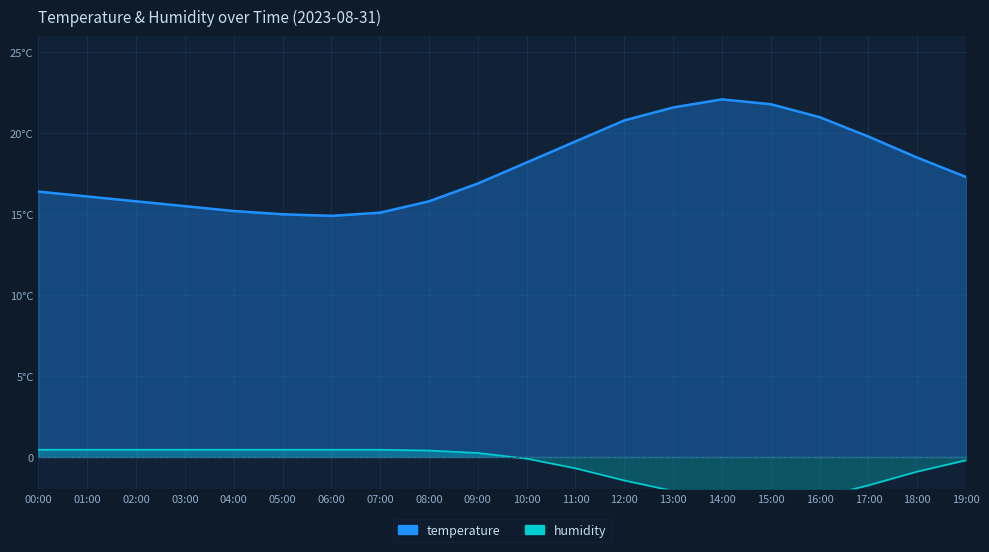

Between 08:00 and 09:00, which series saw the biggest shift?

temperature